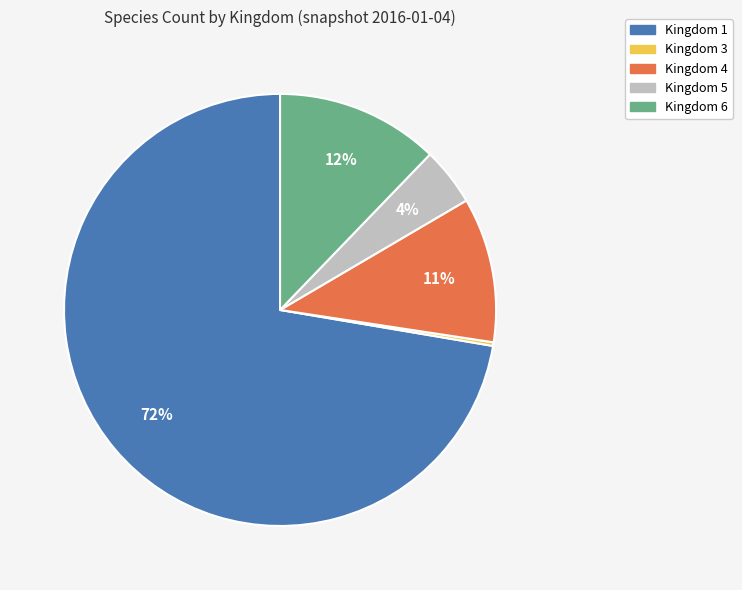

Which has a higher value, Kingdom 4 or Kingdom 6?

Kingdom 6